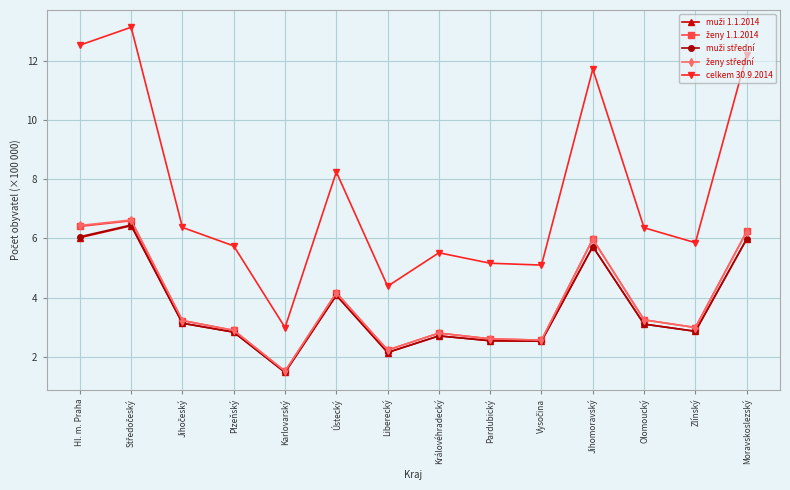

What is the greatest value displayed?

13.1